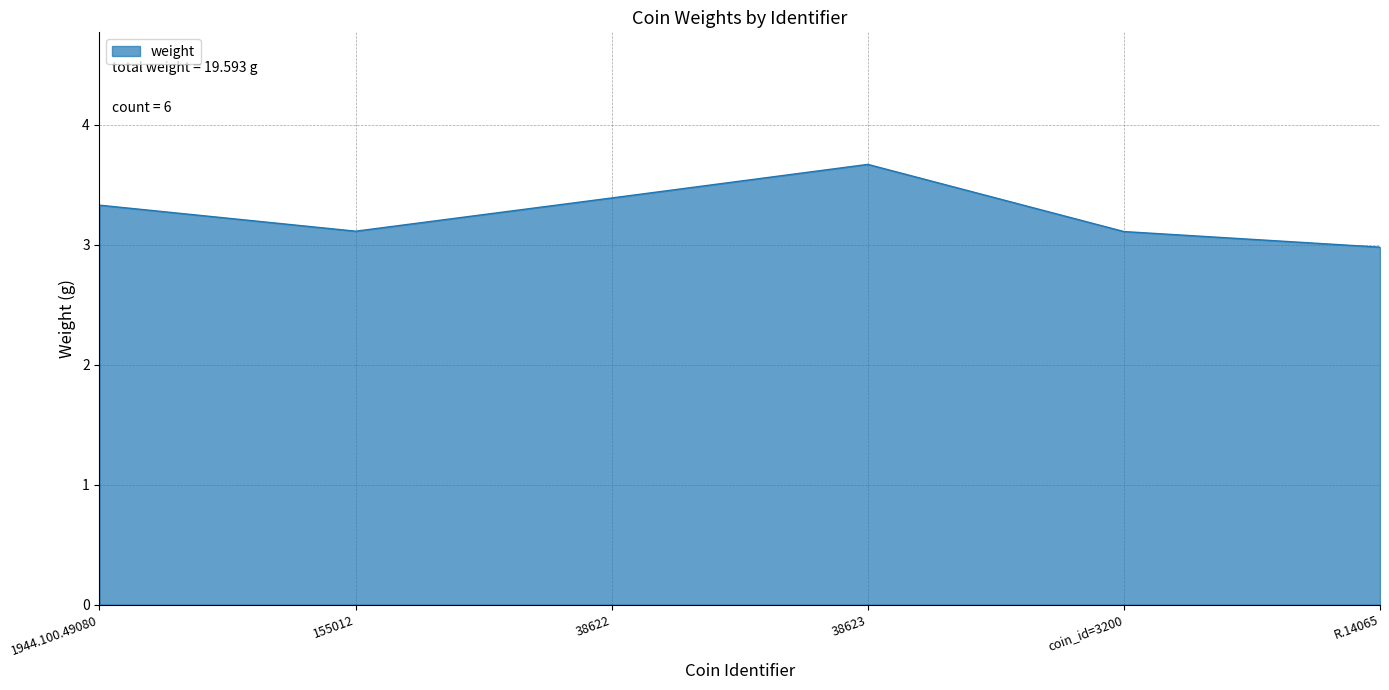

What is the change in value from 1944.100.49080 to 38622?

+0.1